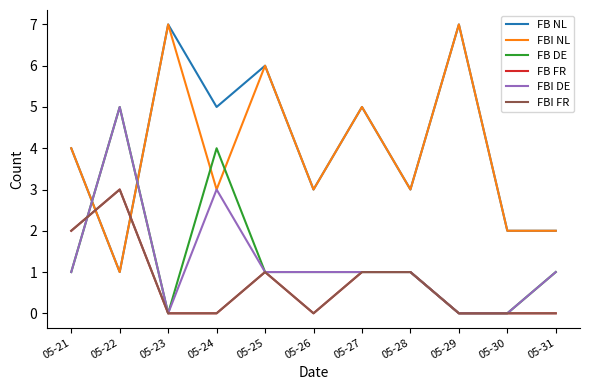

Which series ends up on top after the final intersection of FB NL and FBI FR?

FB NL